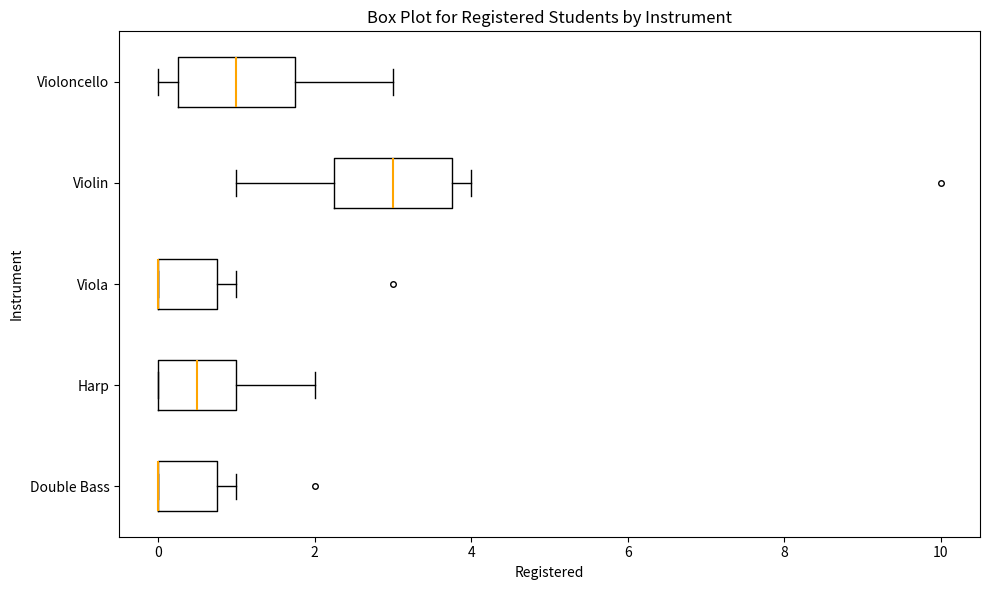

Where does the right whisker of the box for Harp end on the x-axis? The values are not printed on the chart, so give them approximately, as read against the axis.

2.0